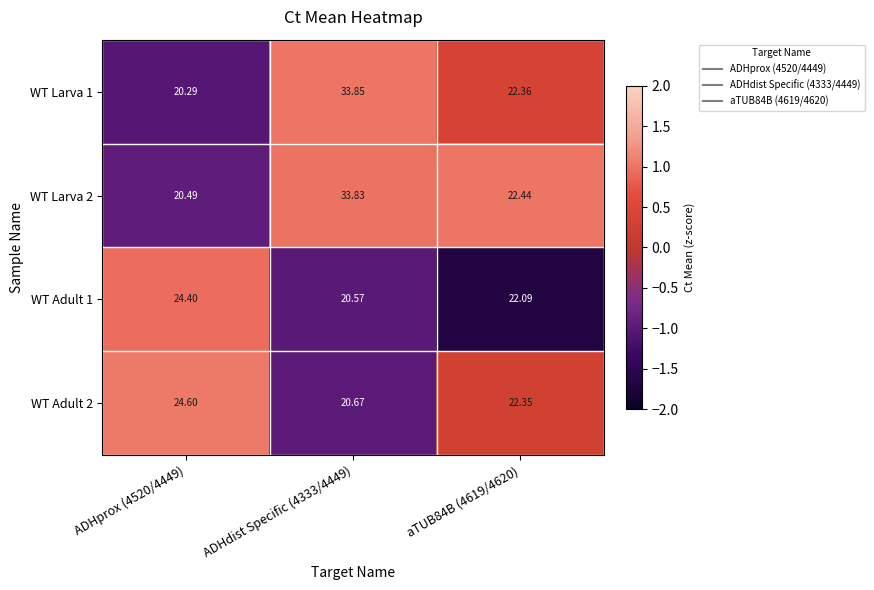

Is the value of WT Adult 2 at ADHdist Specific (4333/4449) greater than the value of WT Adult 1 at ADHprox (4520/4449)?

No